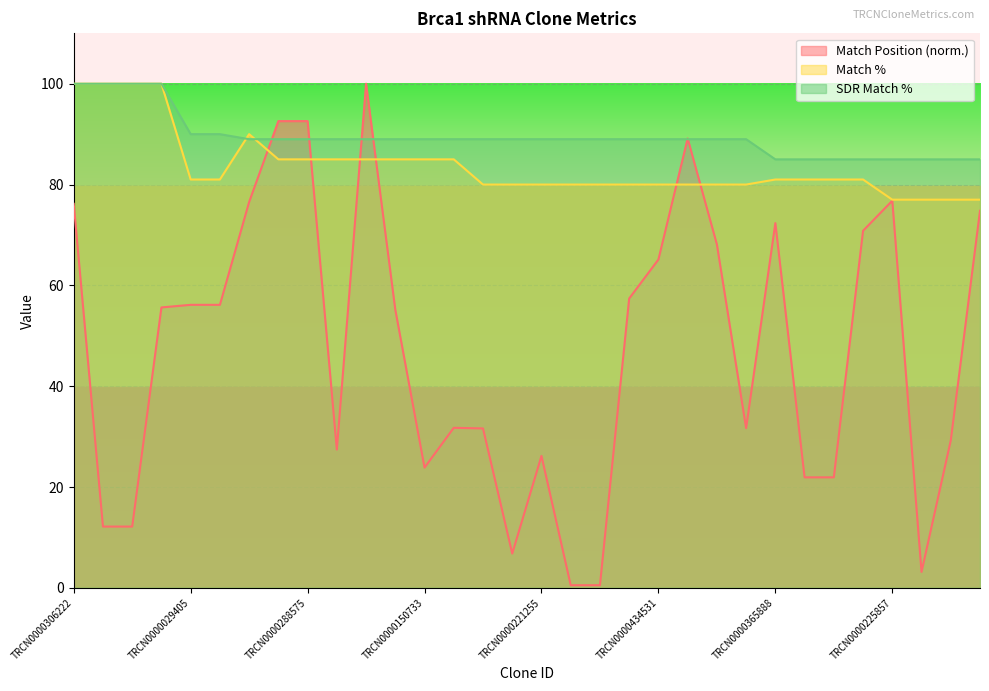

How many times do Match % and Match Position cross each other?

6